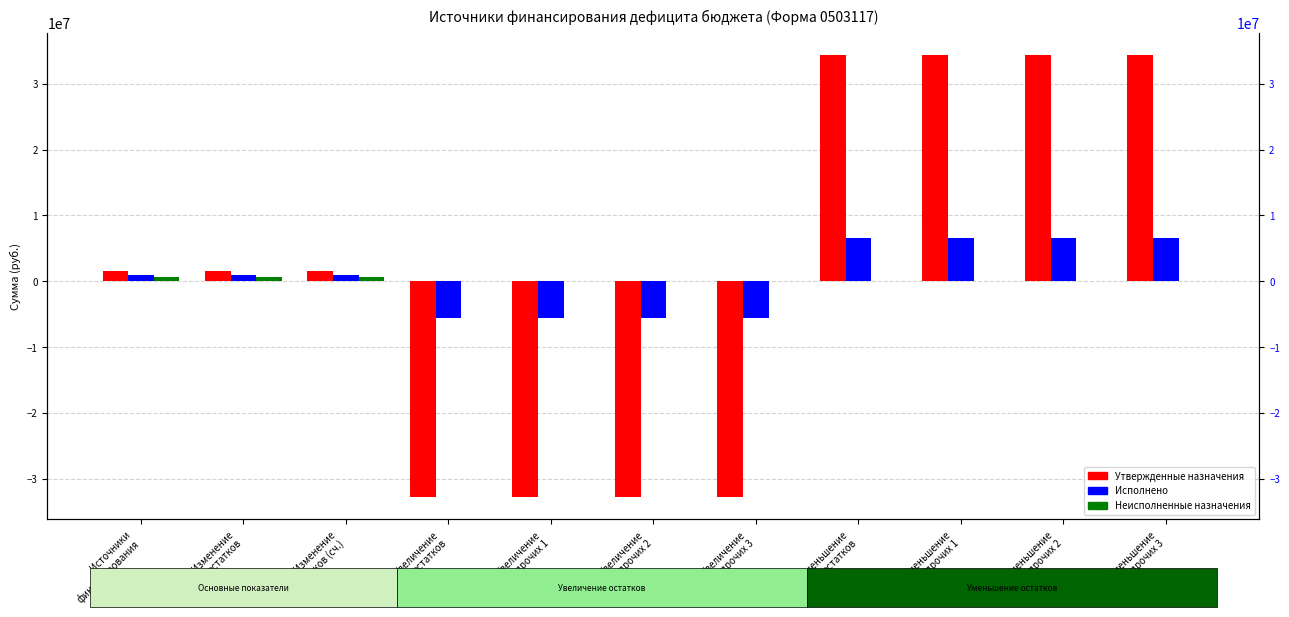

Are the bars grouped side by side (vs. stacked)?

Yes